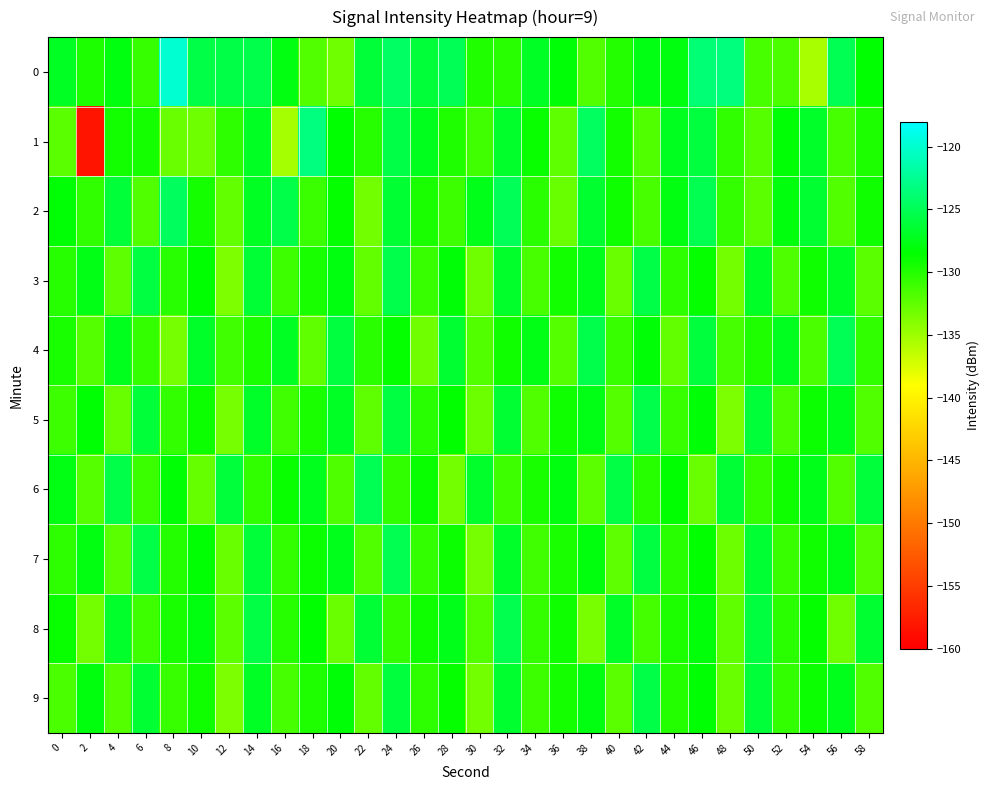

What is the difference between the highest and lowest values at 58?

6.1